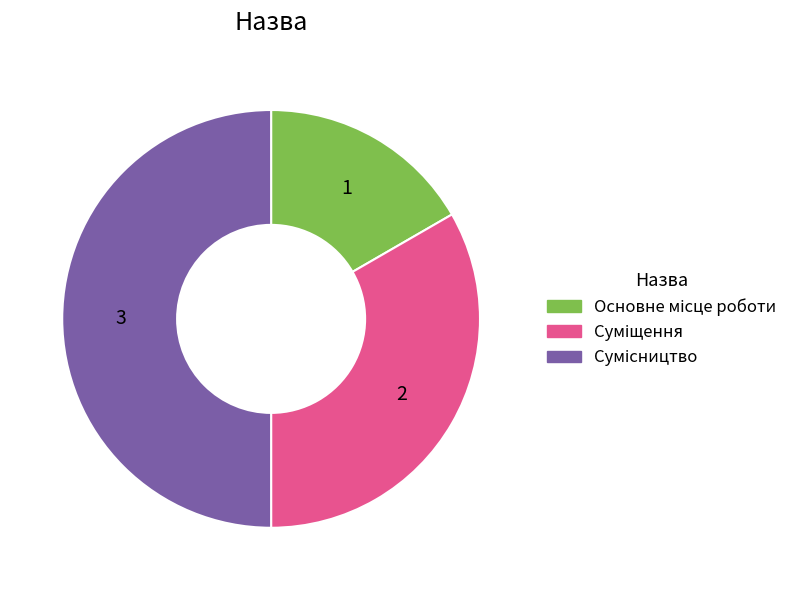

How many segments does this pie chart have?

3